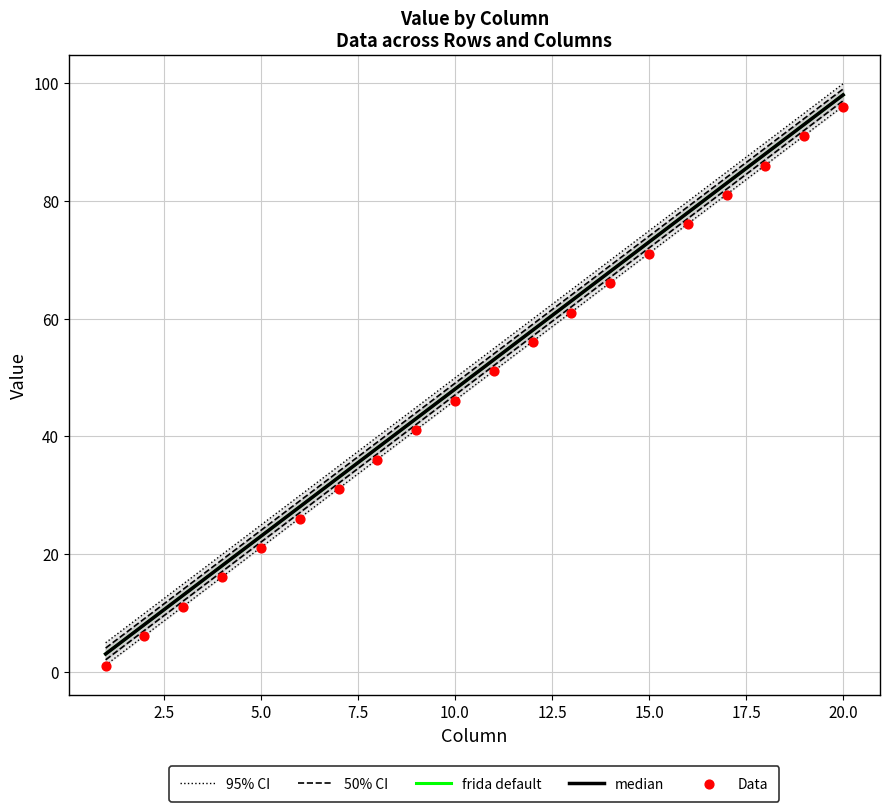

Which series has the largest Y range (max minus min)?

95% CI